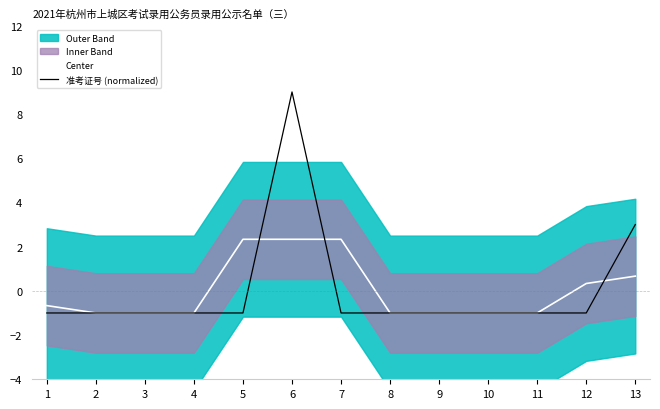

At how many categories does at least one series exceed 0?

5